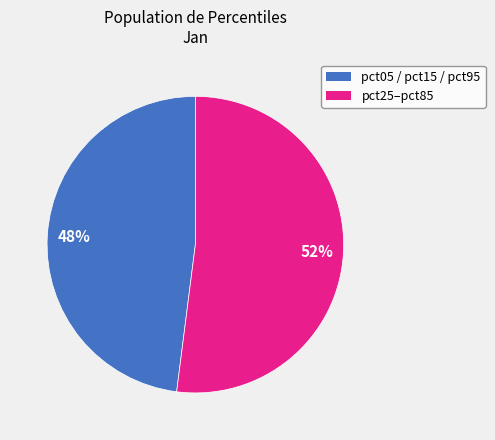

To the nearest percent, what is the difference between the largest and smallest slice percentages?

4%